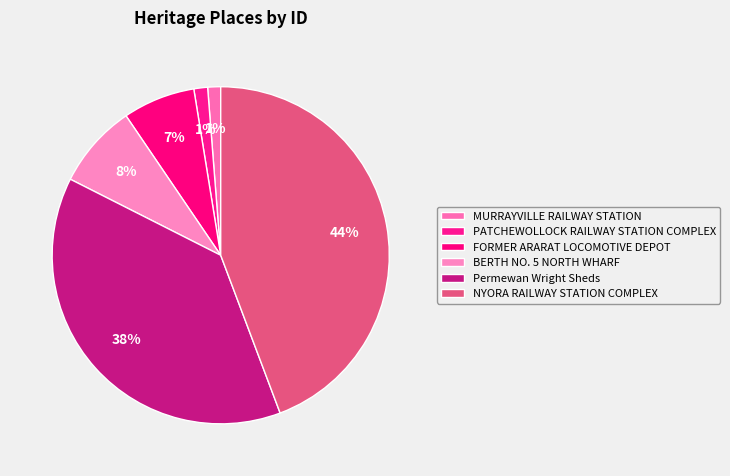

What percentage is the BERTH NO. 5 NORTH WHARF slice, to the nearest percent?

8%